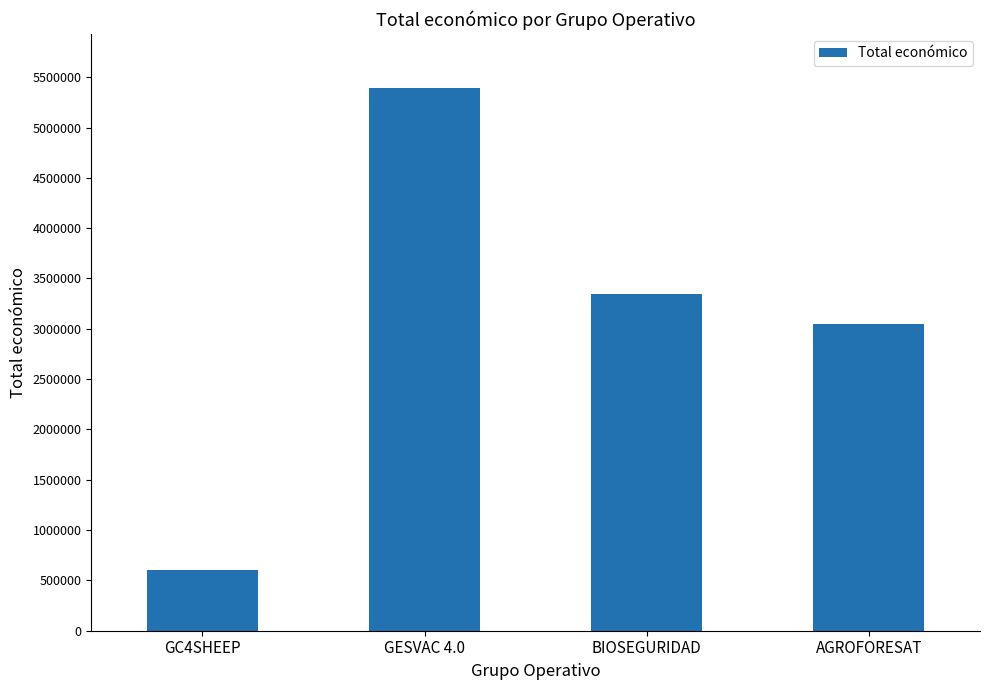

True or false: the data shows 1114679 at AGROFORESAT.

False